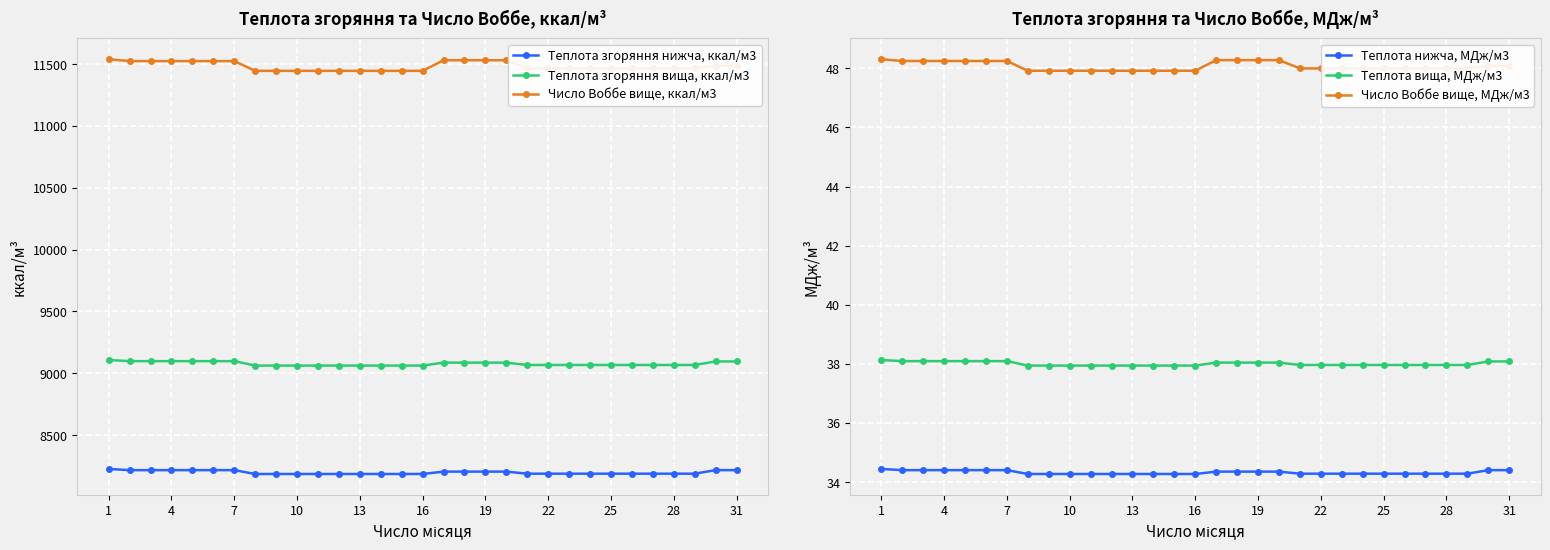

Is the value of Число Воббе вище, ккал/м3 at 25 greater than the value of Теплота згоряння нижча, ккал/м3 at 31?

Yes